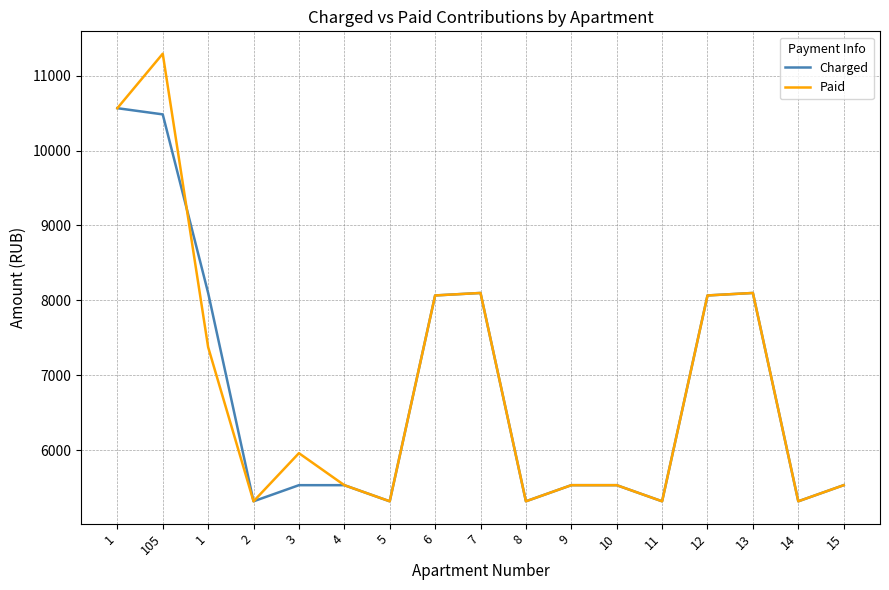

What are all the series names shown in the legend?

Charged, Paid